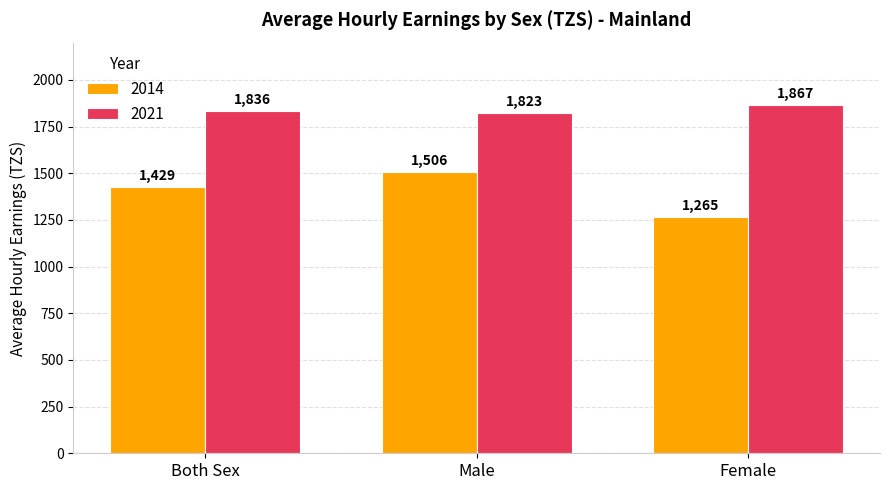

What is the value of the 2021 bar at the 1st from the left?

1836